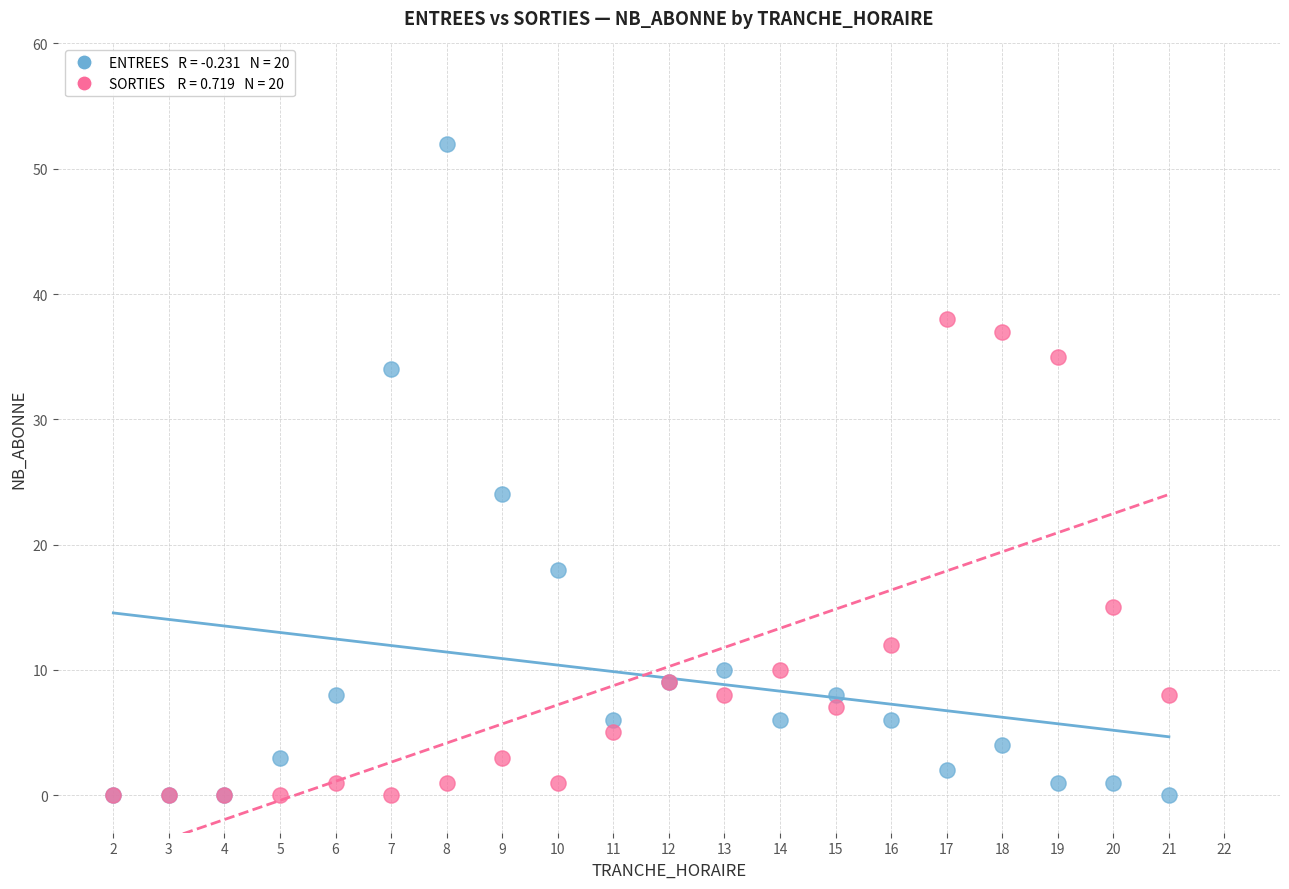

Across all series, what Y value is closest to 26?

24